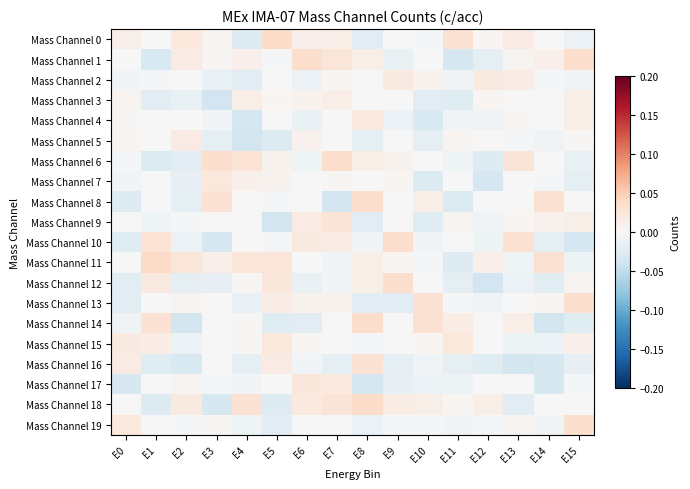

Reading left to right, what are all the values shown in this chart?

Mass Channel 0: E0=0.0	E1=-0.0	E2=0.0	E3=0.0	E4=-0.0	E5=0.0	E6=0.0	E7=0.0	E8=-0.0	E9=-0.0	E10=-0.0	E11=0.0	E12=0.0	E13=0.0	E14=-0.0	E15=-0.0
Mass Channel 1: E0=0.0	E1=-0.0	E2=0.0	E3=0.0	E4=0.0	E5=-0.0	E6=0.0	E7=0.0	E8=0.0	E9=-0.0	E10=-0.0	E11=-0.0	E12=-0.0	E13=0.0	E14=0.0	E15=0.0
Mass Channel 2: E0=-0.0	E1=-0.0	E2=-0.0	E3=-0.0	E4=-0.0	E5=-0.0	E6=-0.0	E7=0.0	E8=-0.0	E9=0.0	E10=0.0	E11=-0.0	E12=0.0	E13=0.0	E14=-0.0	E15=-0.0
Mass Channel 3: E0=0.0	E1=-0.0	E2=-0.0	E3=-0.0	E4=0.0	E5=0.0	E6=0.0	E7=0.0	E8=-0.0	E9=0.0	E10=-0.0	E11=-0.0	E12=0.0	E13=-0.0	E14=0.0	E15=0.0
Mass Channel 4: E0=0.0	E1=0.0	E2=0.0	E3=-0.0	E4=-0.0	E5=-0.0	E6=-0.0	E7=-0.0	E8=0.0	E9=-0.0	E10=-0.0	E11=-0.0	E12=-0.0	E13=0.0	E14=0.0	E15=0.0
Mass Channel 5: E0=0.0	E1=-0.0	E2=0.0	E3=-0.0	E4=-0.0	E5=-0.0	E6=0.0	E7=-0.0	E8=-0.0	E9=0.0	E10=-0.0	E11=0.0	E12=-0.0	E13=-0.0	E14=-0.0	E15=0.0
Mass Channel 6: E0=-0.0	E1=-0.0	E2=-0.0	E3=0.0	E4=0.0	E5=0.0	E6=-0.0	E7=0.0	E8=0.0	E9=0.0	E10=-0.0	E11=-0.0	E12=-0.0	E13=0.0	E14=-0.0	E15=-0.0
Mass Channel 7: E0=-0.0	E1=0.0	E2=-0.0	E3=0.0	E4=0.0	E5=0.0	E6=-0.0	E7=0.0	E8=0.0	E9=0.0	E10=-0.0	E11=-0.0	E12=-0.0	E13=-0.0	E14=-0.0	E15=-0.0
Mass Channel 8: E0=-0.0	E1=0.0	E2=-0.0	E3=0.0	E4=0.0	E5=-0.0	E6=0.0	E7=-0.0	E8=0.0	E9=-0.0	E10=0.0	E11=-0.0	E12=-0.0	E13=-0.0	E14=0.0	E15=0.0
Mass Channel 9: E0=-0.0	E1=-0.0	E2=-0.0	E3=0.0	E4=-0.0	E5=-0.0	E6=0.0	E7=0.0	E8=-0.0	E9=0.0	E10=-0.0	E11=0.0	E12=-0.0	E13=0.0	E14=0.0	E15=0.0
Mass Channel 10: E0=-0.0	E1=0.0	E2=-0.0	E3=-0.0	E4=0.0	E5=-0.0	E6=0.0	E7=0.0	E8=-0.0	E9=0.0	E10=-0.0	E11=0.0	E12=-0.0	E13=0.0	E14=-0.0	E15=-0.0
Mass Channel 11: E0=-0.0	E1=0.0	E2=0.0	E3=0.0	E4=0.0	E5=0.0	E6=0.0	E7=-0.0	E8=0.0	E9=0.0	E10=-0.0	E11=-0.0	E12=0.0	E13=-0.0	E14=0.0	E15=-0.0
Mass Channel 12: E0=-0.0	E1=0.0	E2=-0.0	E3=-0.0	E4=0.0	E5=0.0	E6=-0.0	E7=-0.0	E8=0.0	E9=0.0	E10=0.0	E11=-0.0	E12=-0.0	E13=-0.0	E14=-0.0	E15=0.0
Mass Channel 13: E0=-0.0	E1=0.0	E2=0.0	E3=0.0	E4=-0.0	E5=0.0	E6=0.0	E7=0.0	E8=-0.0	E9=-0.0	E10=0.0	E11=-0.0	E12=-0.0	E13=-0.0	E14=0.0	E15=0.0
Mass Channel 14: E0=-0.0	E1=0.0	E2=-0.0	E3=0.0	E4=0.0	E5=-0.0	E6=-0.0	E7=-0.0	E8=0.0	E9=0.0	E10=0.0	E11=0.0	E12=-0.0	E13=0.0	E14=-0.0	E15=-0.0
Mass Channel 15: E0=0.0	E1=0.0	E2=-0.0	E3=0.0	E4=0.0	E5=0.0	E6=0.0	E7=-0.0	E8=-0.0	E9=-0.0	E10=0.0	E11=0.0	E12=-0.0	E13=-0.0	E14=-0.0	E15=0.0
Mass Channel 16: E0=0.0	E1=-0.0	E2=-0.0	E3=0.0	E4=-0.0	E5=0.0	E6=-0.0	E7=-0.0	E8=0.0	E9=-0.0	E10=-0.0	E11=-0.0	E12=-0.0	E13=-0.0	E14=-0.0	E15=-0.0
Mass Channel 17: E0=-0.0	E1=0.0	E2=0.0	E3=-0.0	E4=-0.0	E5=0.0	E6=0.0	E7=0.0	E8=-0.0	E9=-0.0	E10=-0.0	E11=-0.0	E12=0.0	E13=-0.0	E14=-0.0	E15=-0.0
Mass Channel 18: E0=0.0	E1=-0.0	E2=0.0	E3=-0.0	E4=0.0	E5=-0.0	E6=0.0	E7=0.0	E8=0.0	E9=0.0	E10=0.0	E11=0.0	E12=0.0	E13=-0.0	E14=0.0	E15=0.0
Mass Channel 19: E0=0.0	E1=-0.0	E2=-0.0	E3=0.0	E4=-0.0	E5=-0.0	E6=-0.0	E7=-0.0	E8=-0.0	E9=-0.0	E10=-0.0	E11=-0.0	E12=-0.0	E13=0.0	E14=-0.0	E15=0.0